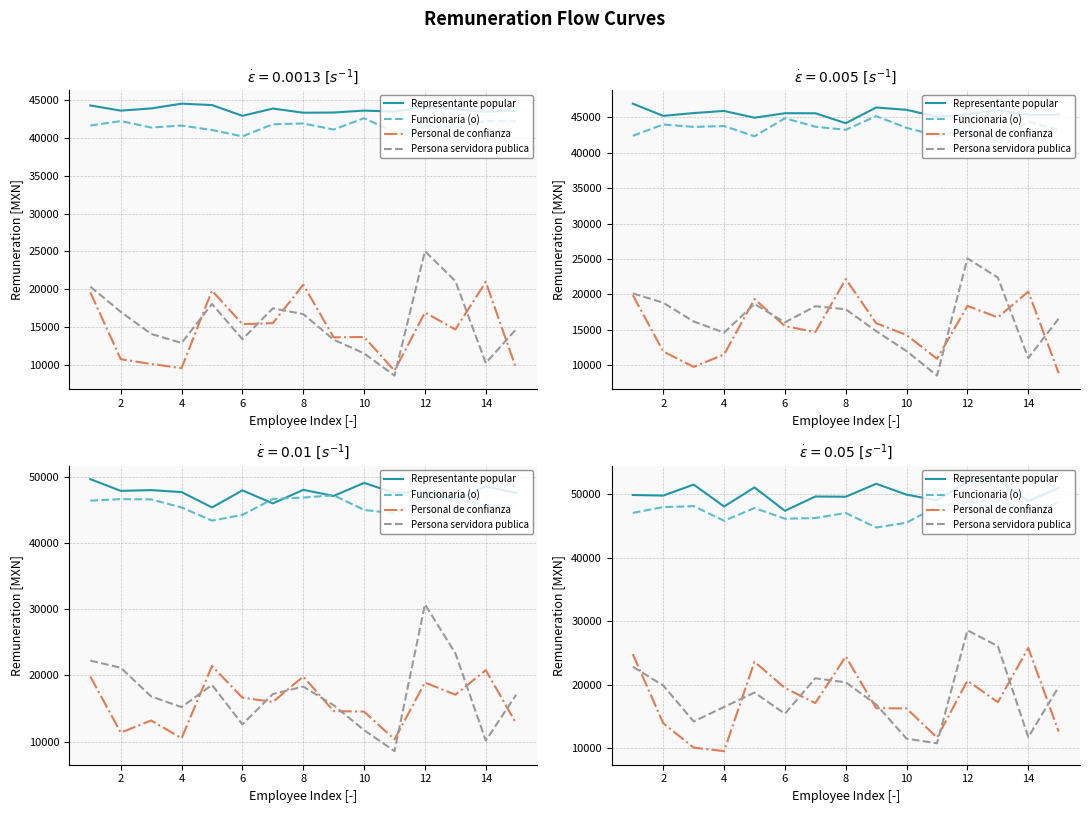

What is the total value across all series at 6?

119863.0